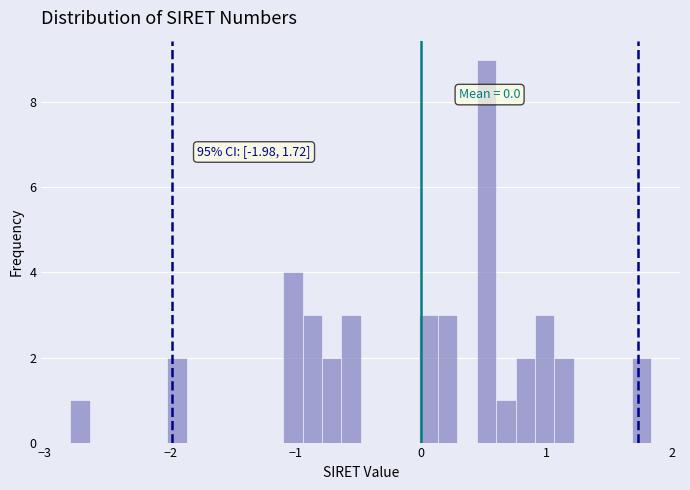

Read against the x-axis, roughly where is the centre of the tallest bar?

0.5